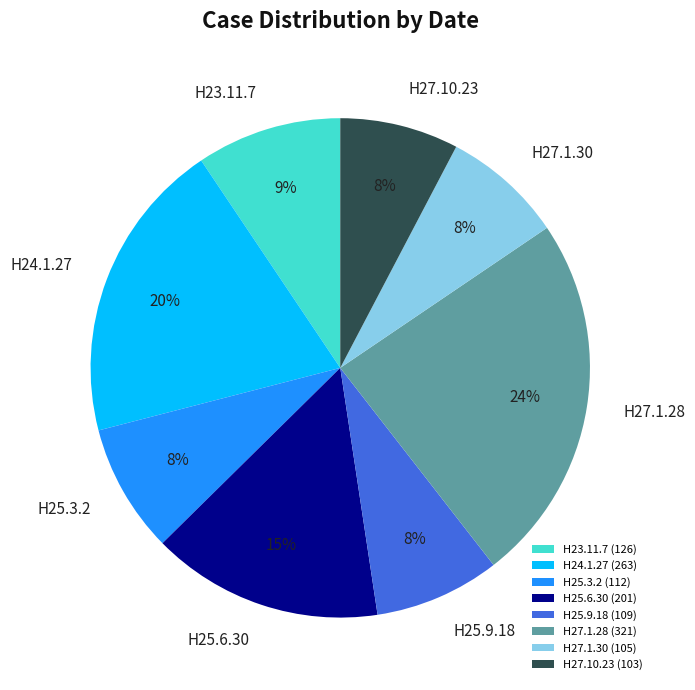

What is the largest slice in the pie chart?

H27.1.28